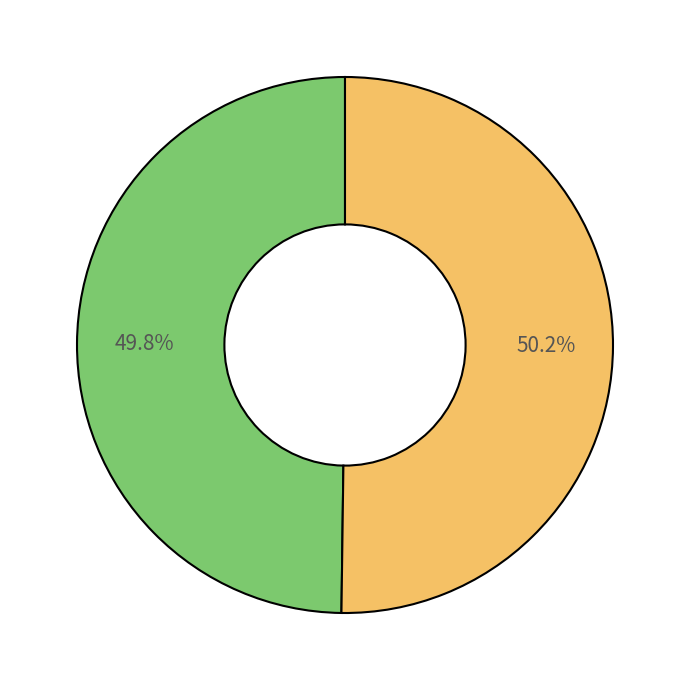

Is there any slice that represents more than half of the pie?

Yes